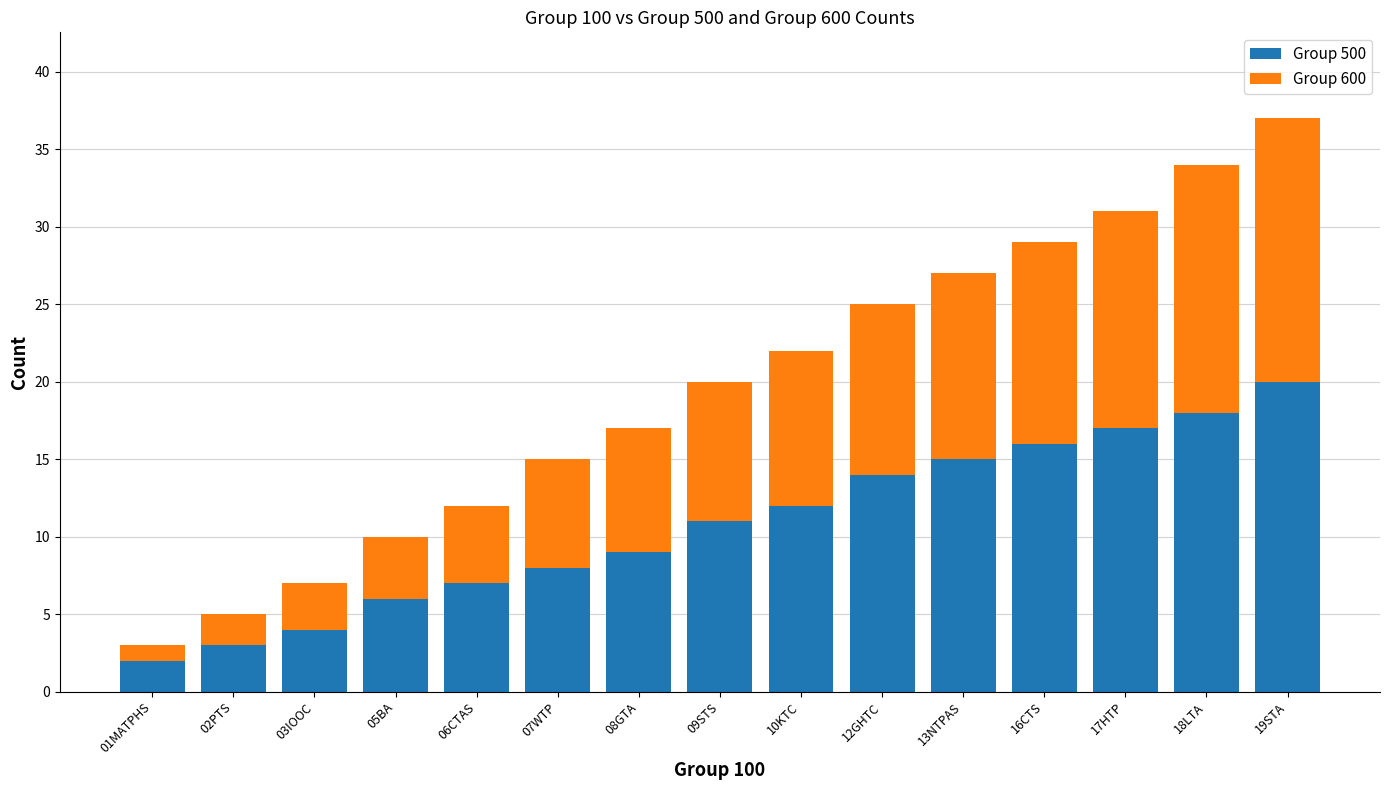

Which category has the highest value in the Group 500 series?

19STA